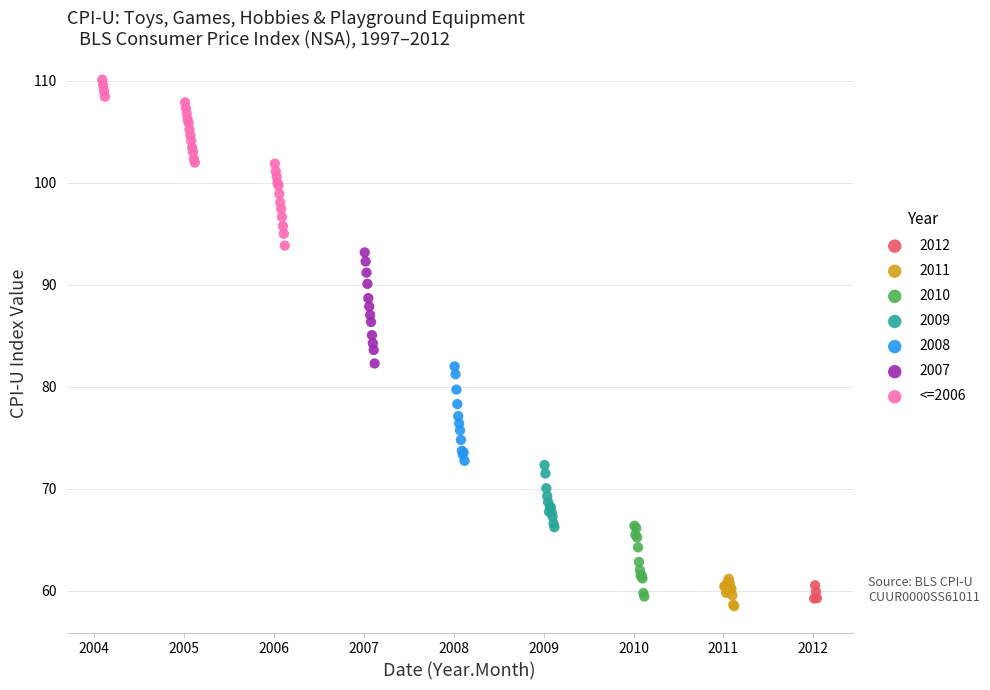

Which series reaches the maximum Y coordinate?

<=2006